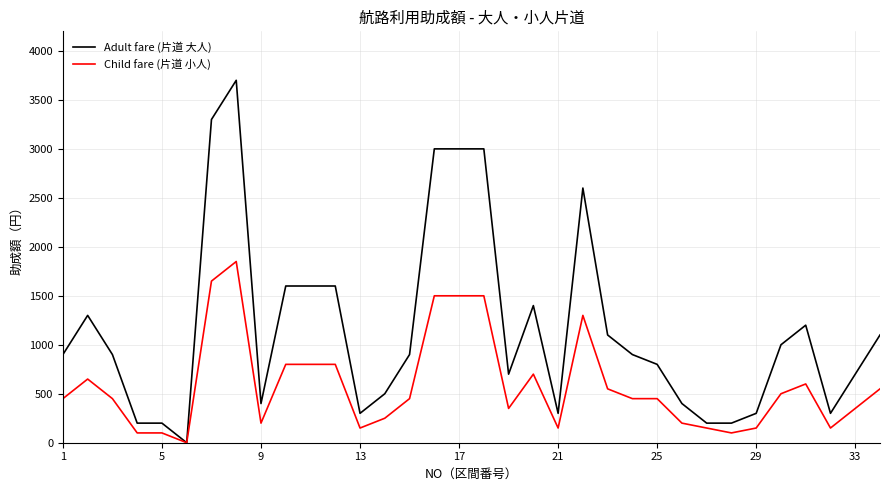

How many distinct data groups are displayed?

2